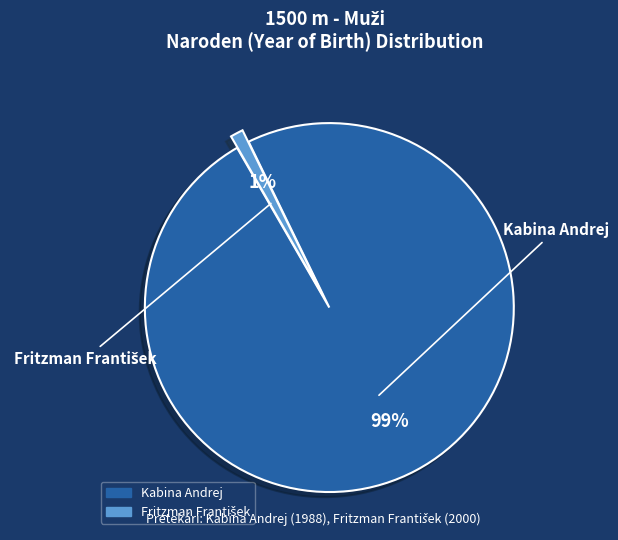

Does Kabina Andrej represent more than half of the total?

Yes